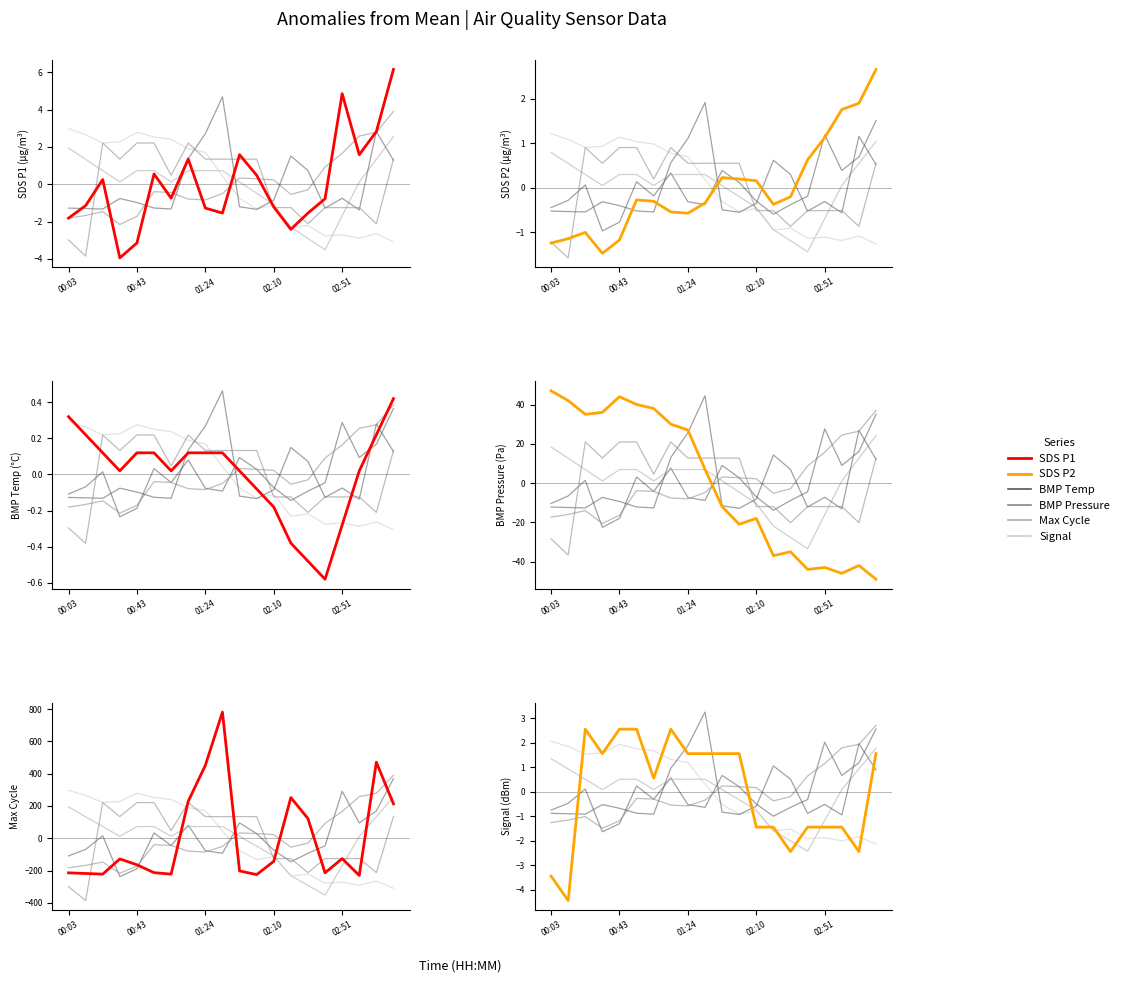

What is the label of the 12th point from the left?

11